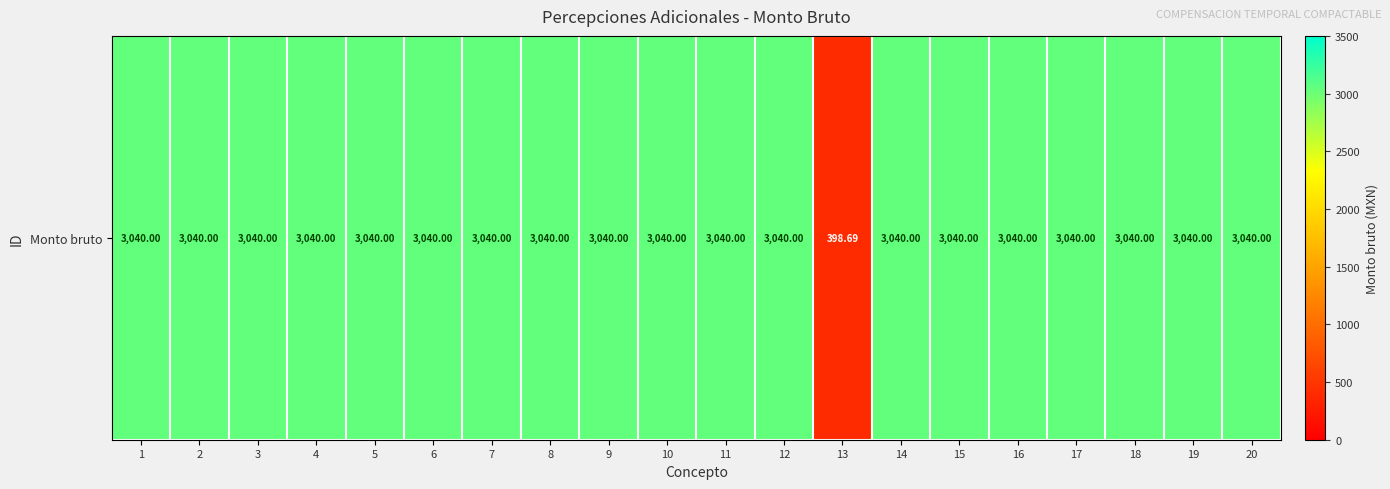

How many data points are less than 3040?

1